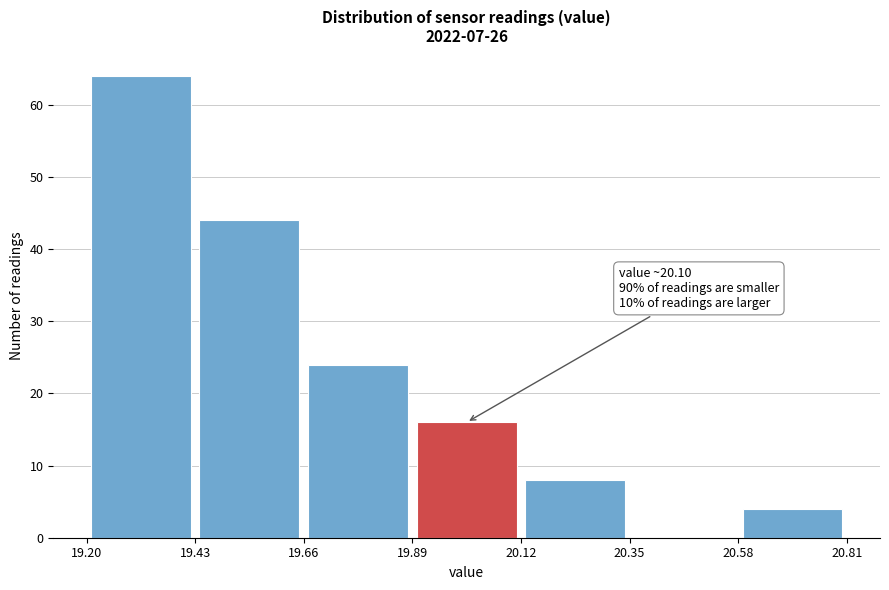

Which range on the x-axis has the tallest bar?

19.20 to 19.43